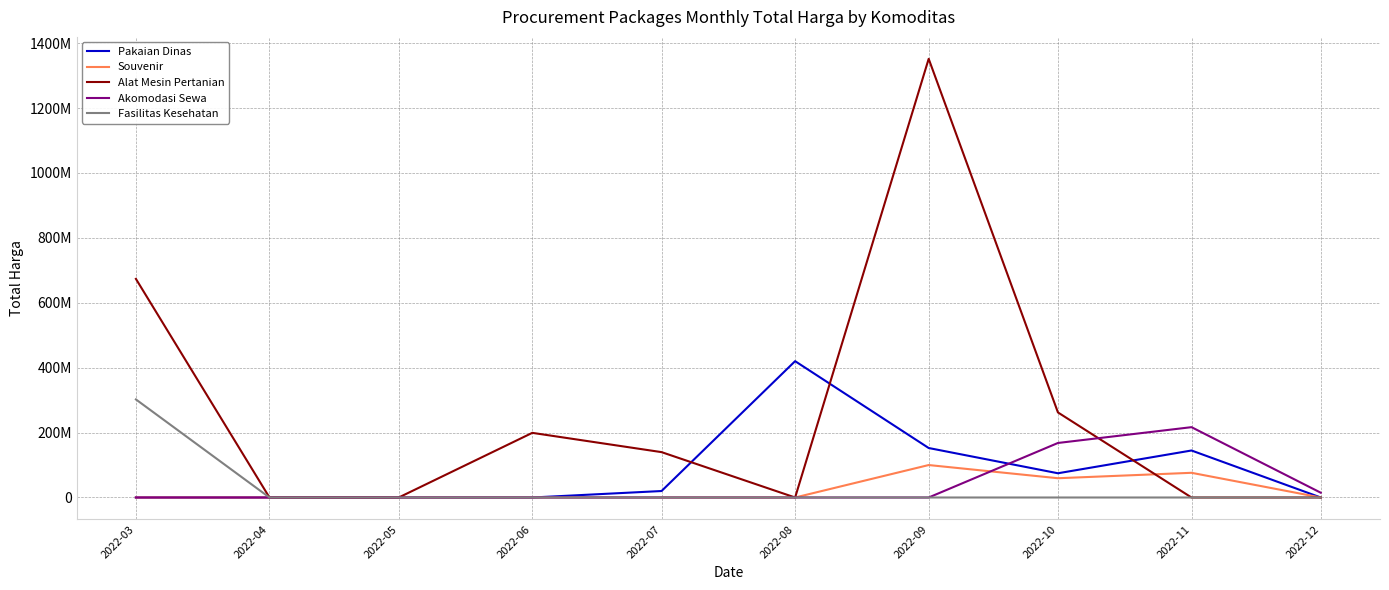

Does the chart display data point markers on the line(s)?

No